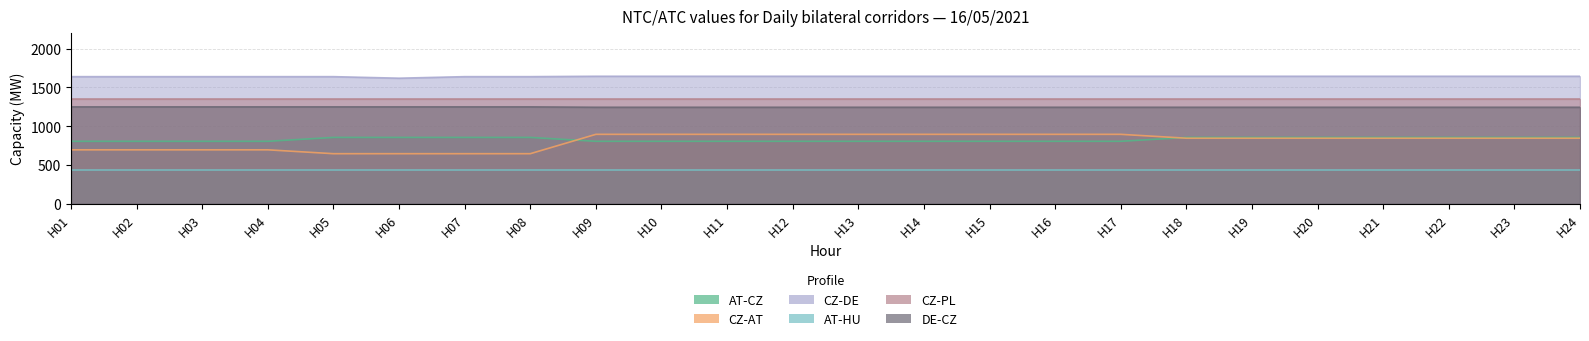

Between H12 and H06, which is larger?

H06